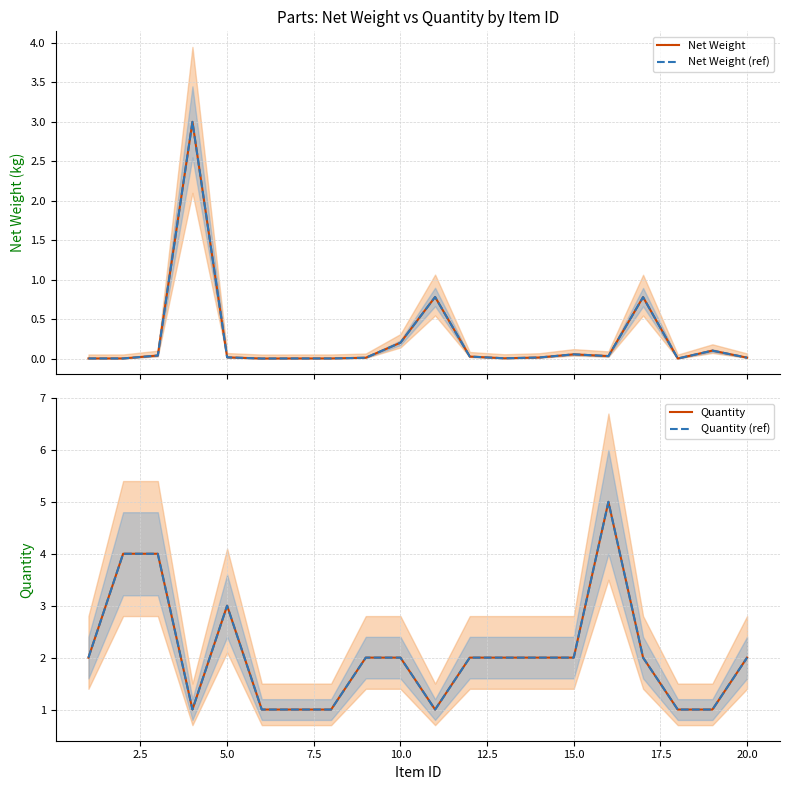

Which series has the largest total across all categories?

Quantity